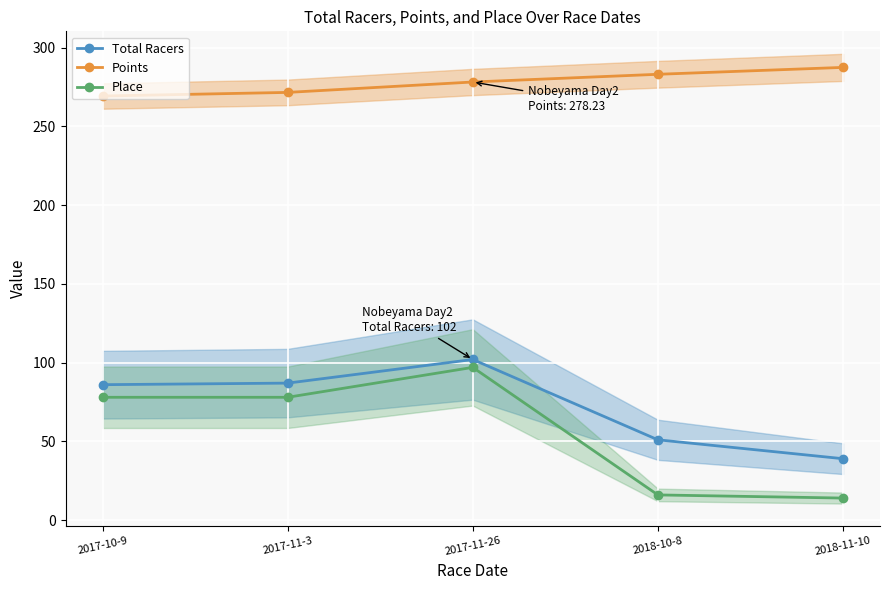

The Place series shows 32.6 at 2017-11-3. True or false?

False